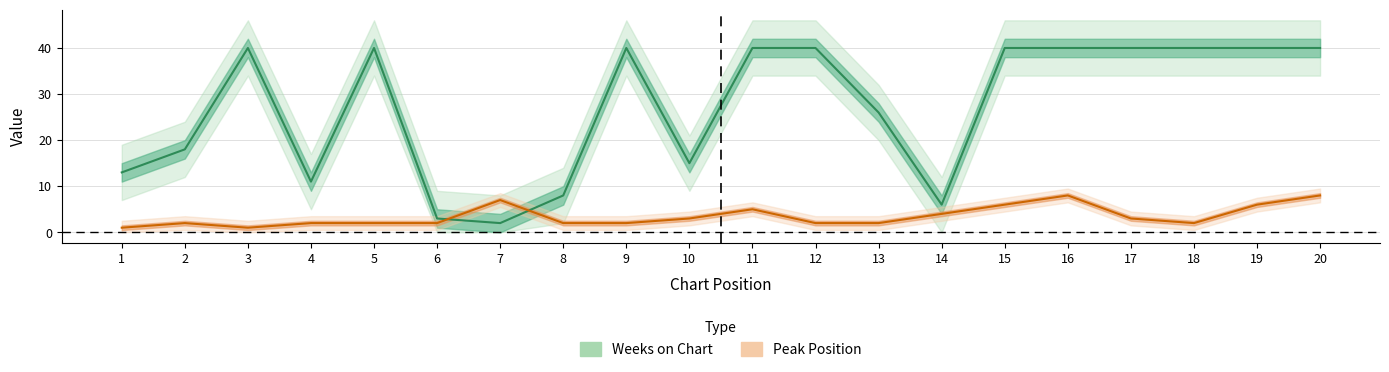

Is this an area chart (filled region under the line)?

No